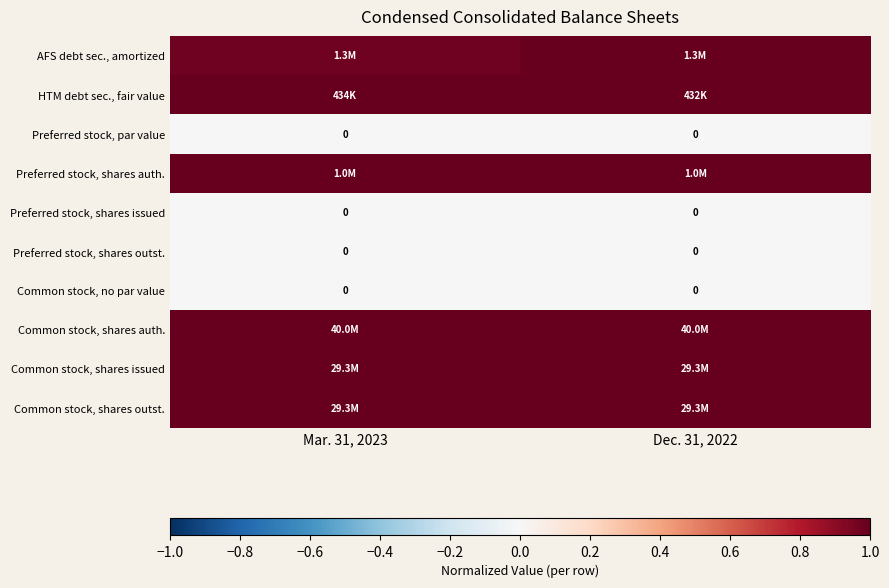

What is the total value across all series at Mar. 31, 2023?

6.0